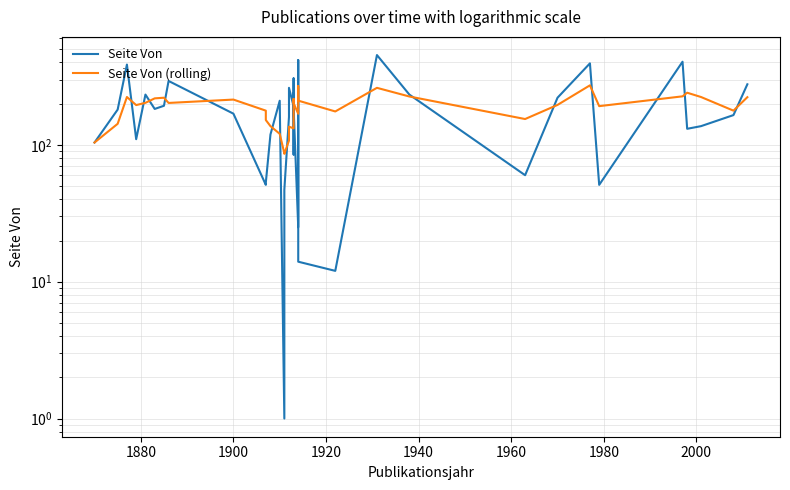

Count the number of data series in this chart.

2